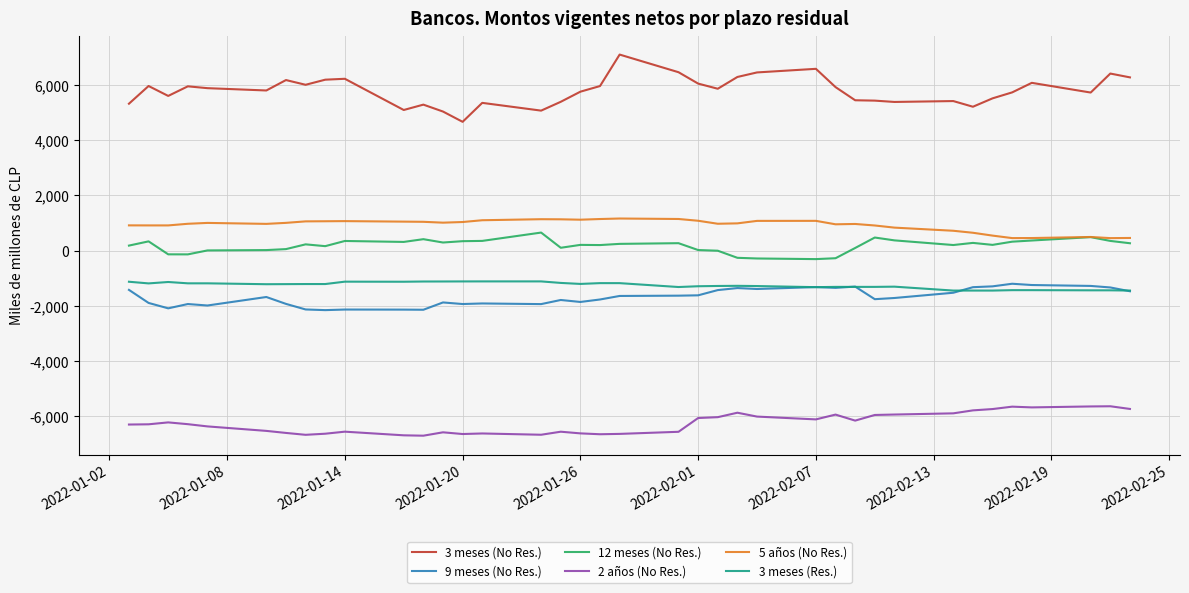

What is the difference between the maximum and minimum values in the 3 meses (Res.) series?

332.1